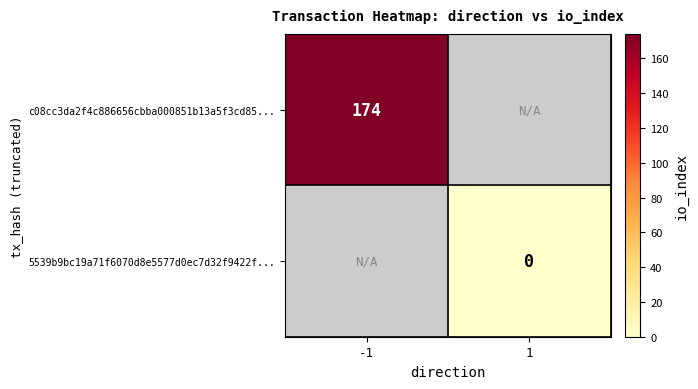

True or false: c08cc3da2f4c886656cbba000851b13a5f3cd85... has a value of 174 at -1.

True